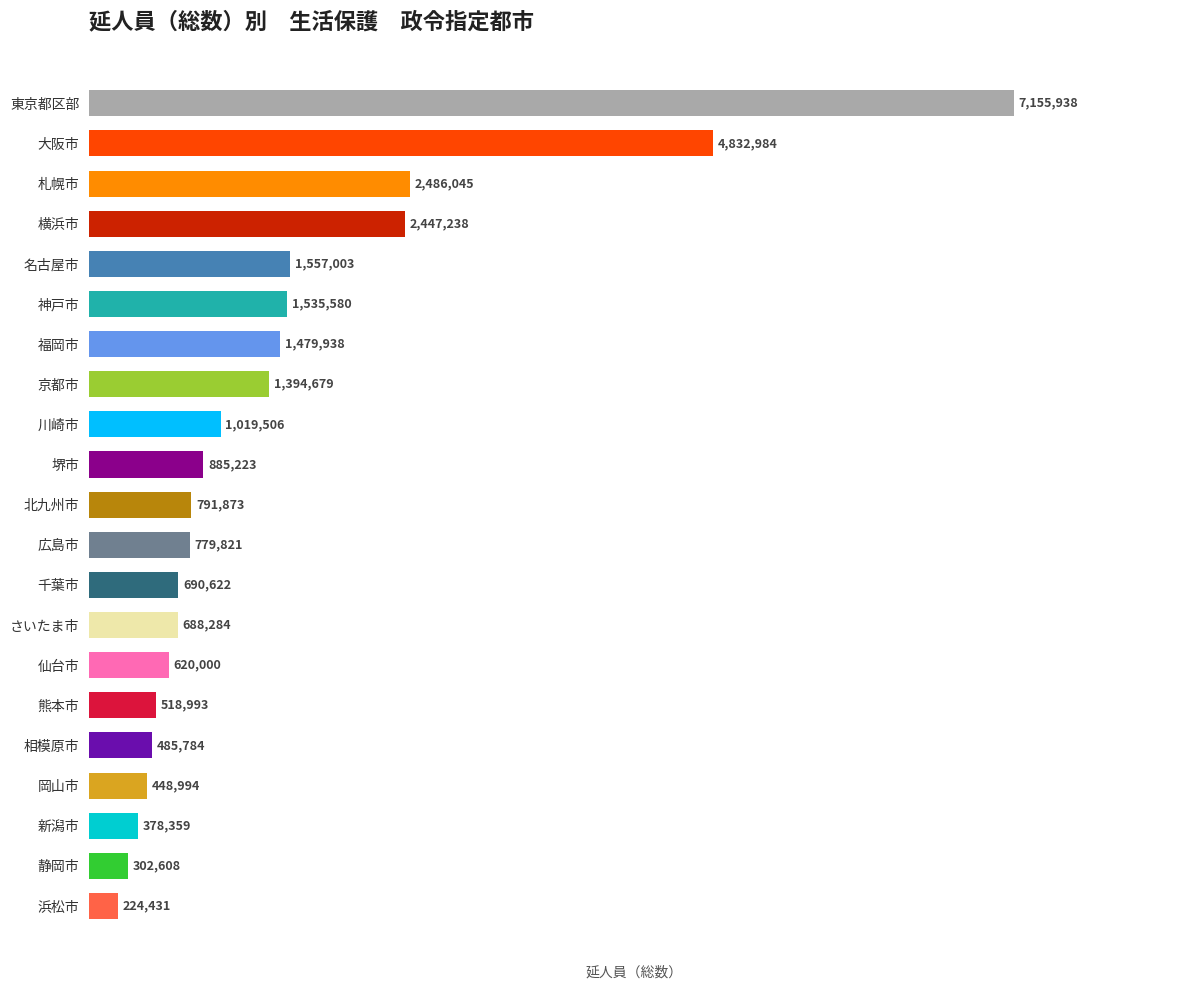

List the labels in order of value, smallest first.

浜松市, 静岡市, 新潟市, 岡山市, 相模原市, 熊本市, 仙台市, さいたま市, 千葉市, 広島市, 北九州市, 堺市, 川崎市, 京都市, 福岡市, 神戸市, 名古屋市, 横浜市, 札幌市, 大阪市, 東京都区部